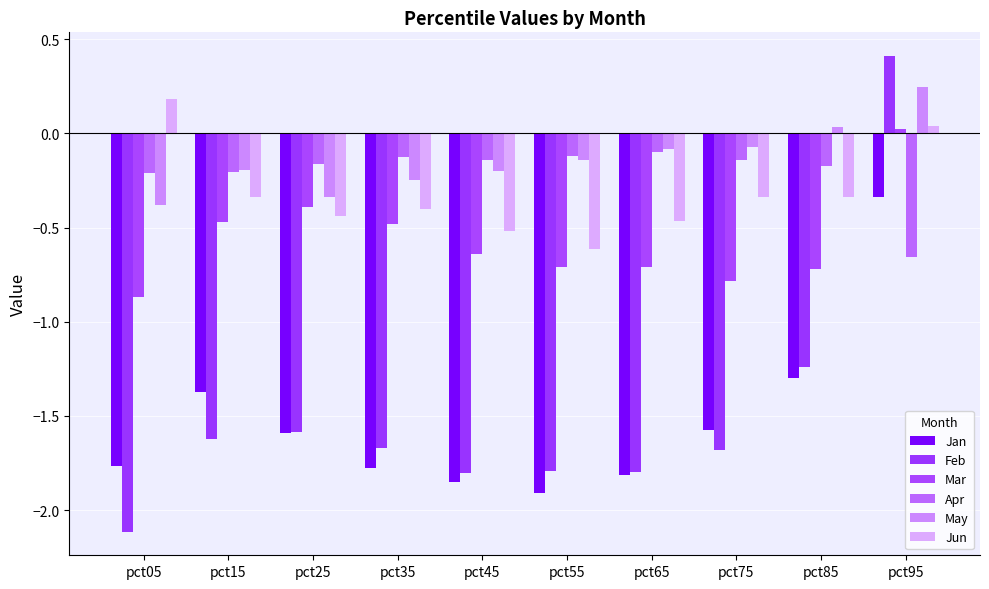

At which category is the sum across all series the highest?

pct95